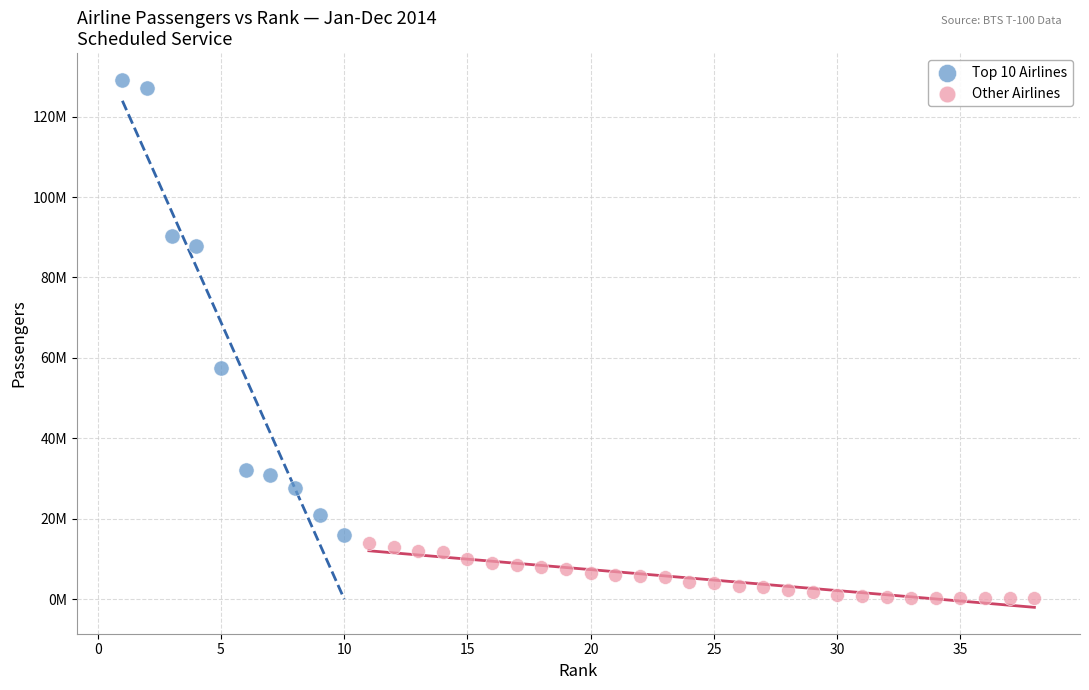

What are all the series names shown in the legend?

Top 10 Airlines, Other Airlines